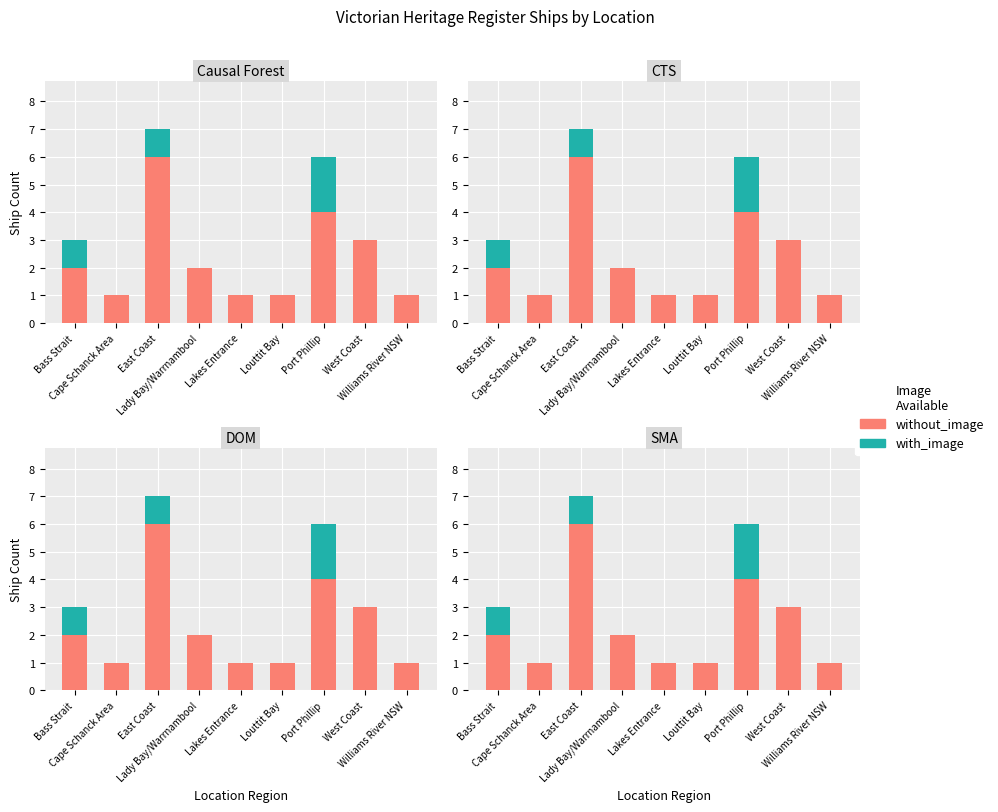

At how many categories does at least one series exceed 5?

1